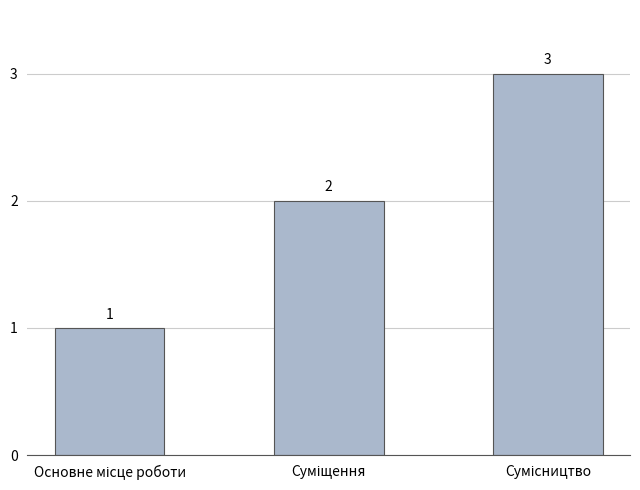

What is the smallest value displayed?

1